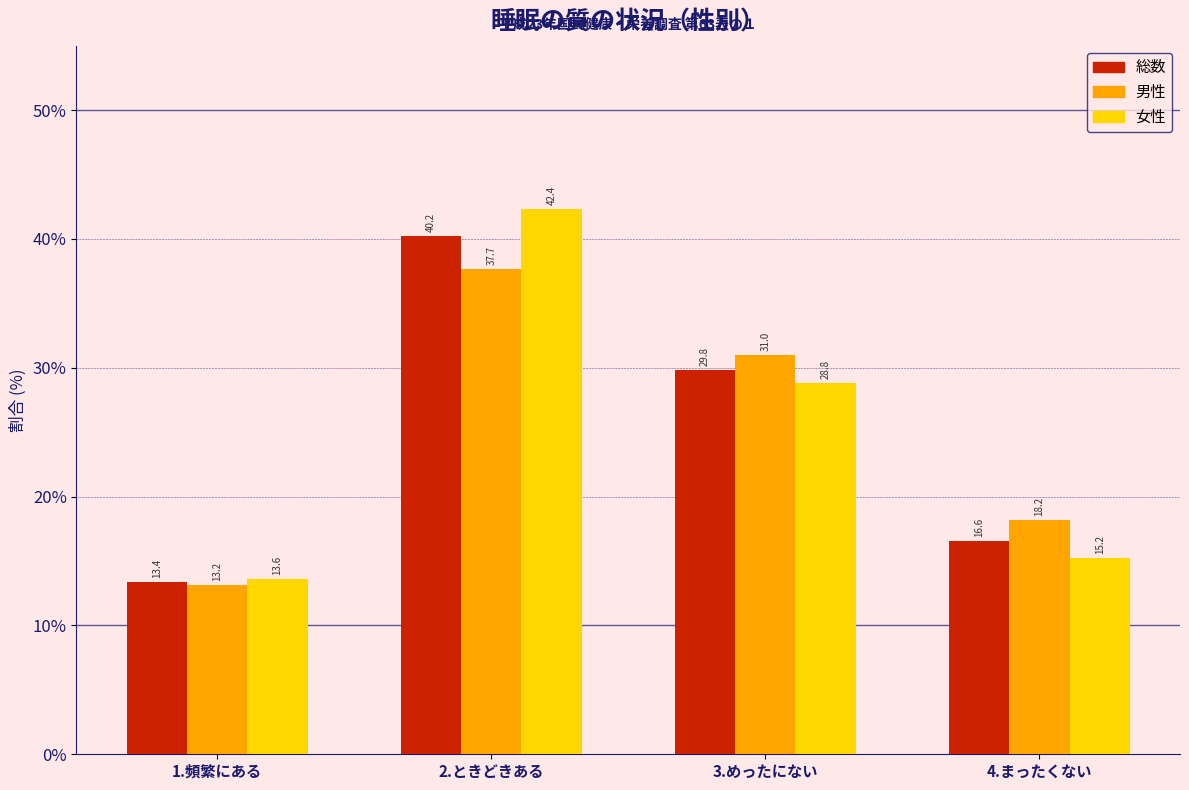

Reading right to left, transcribe all the data shown in this chart.

総数: 4.まったくない=16.6	3.めったにない=29.8	2.ときどきある=40.2	1.頻繁にある=13.4
男性: 4.まったくない=18.2	3.めったにない=31.0	2.ときどきある=37.7	1.頻繁にある=13.2
女性: 4.まったくない=15.2	3.めったにない=28.8	2.ときどきある=42.4	1.頻繁にある=13.6